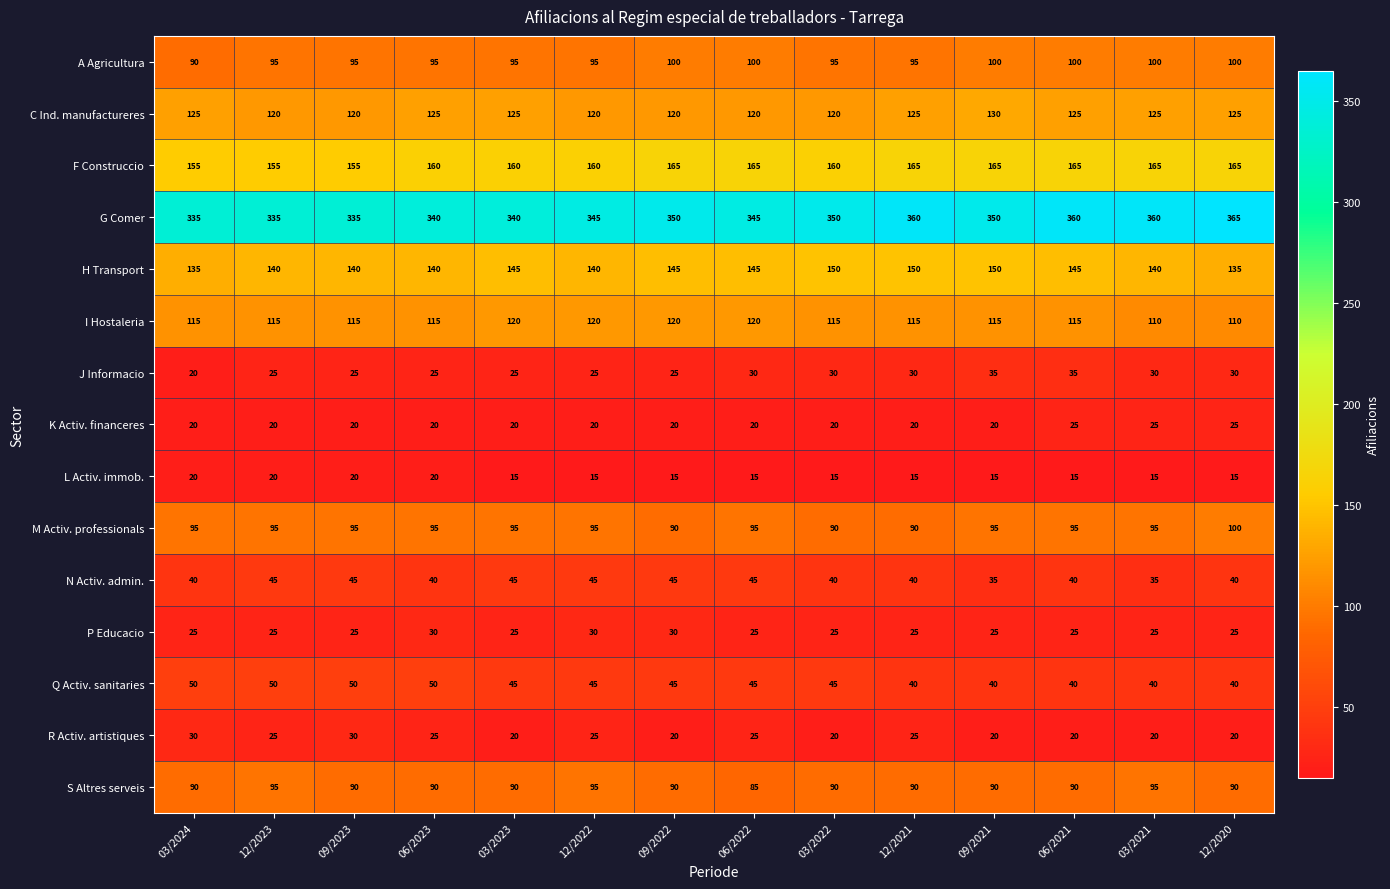

The I Hostaleria series shows 115 at 06/2023. True or false?

True